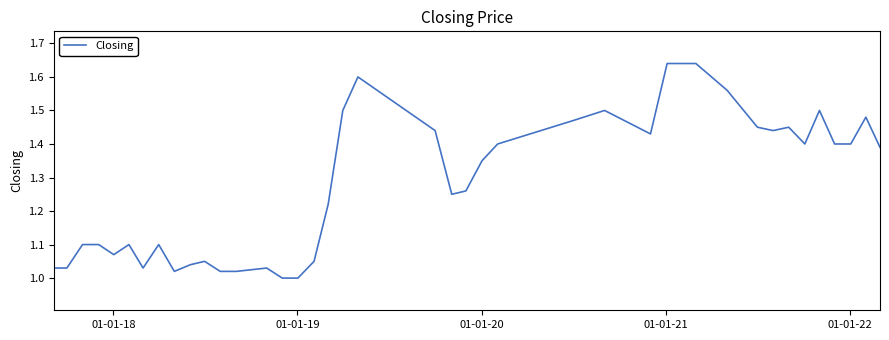

Does the chart display data point markers on the line(s)?

No